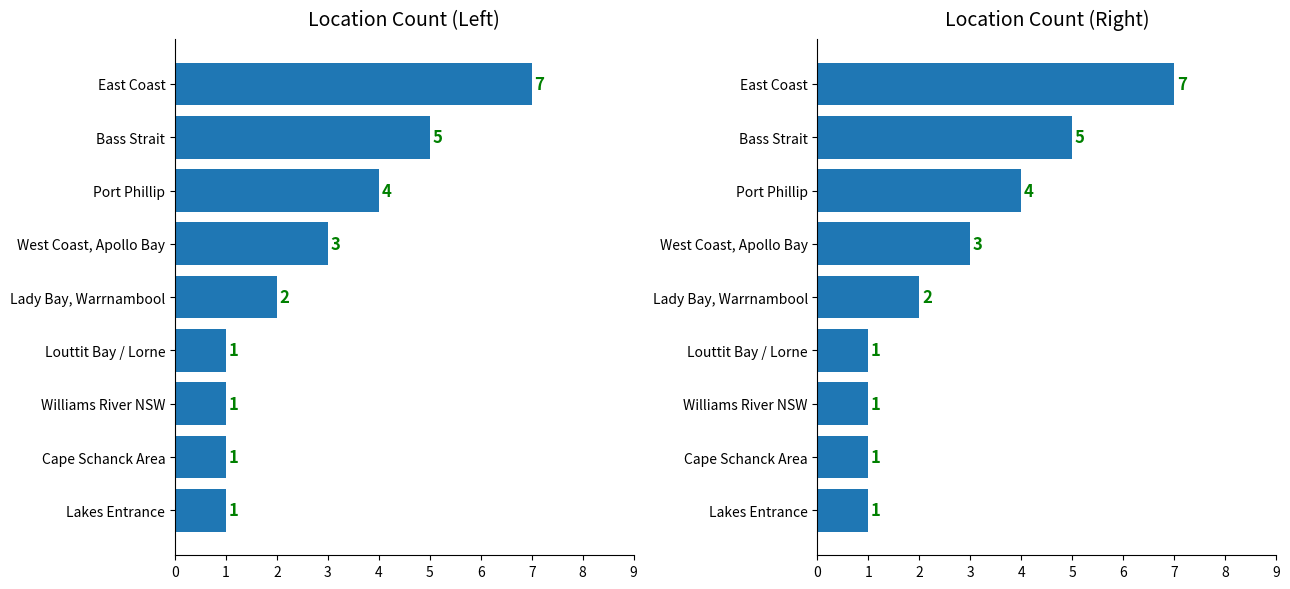

What is the minimum value shown in the chart?

1